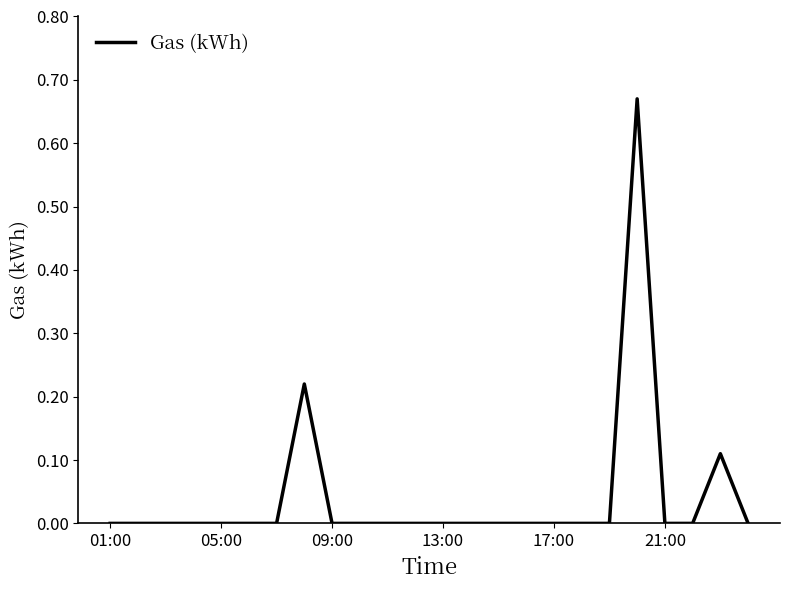

Where is the data nearest to the value 0?

01:00